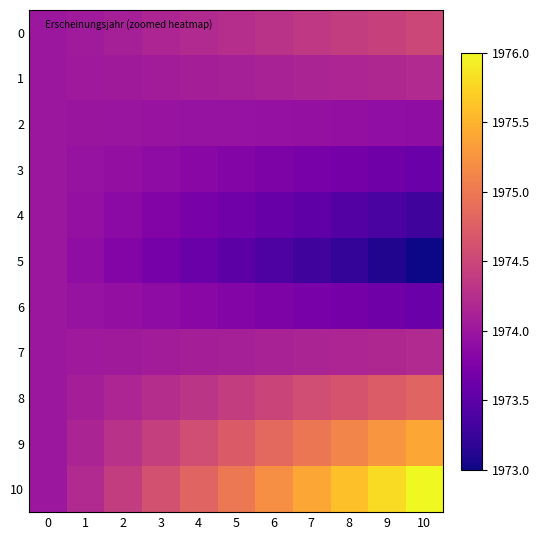

List the series in order of their peak value, highest first.

10, 9, 8, 0, 1, 7, 2, 3, 4, 5, 6